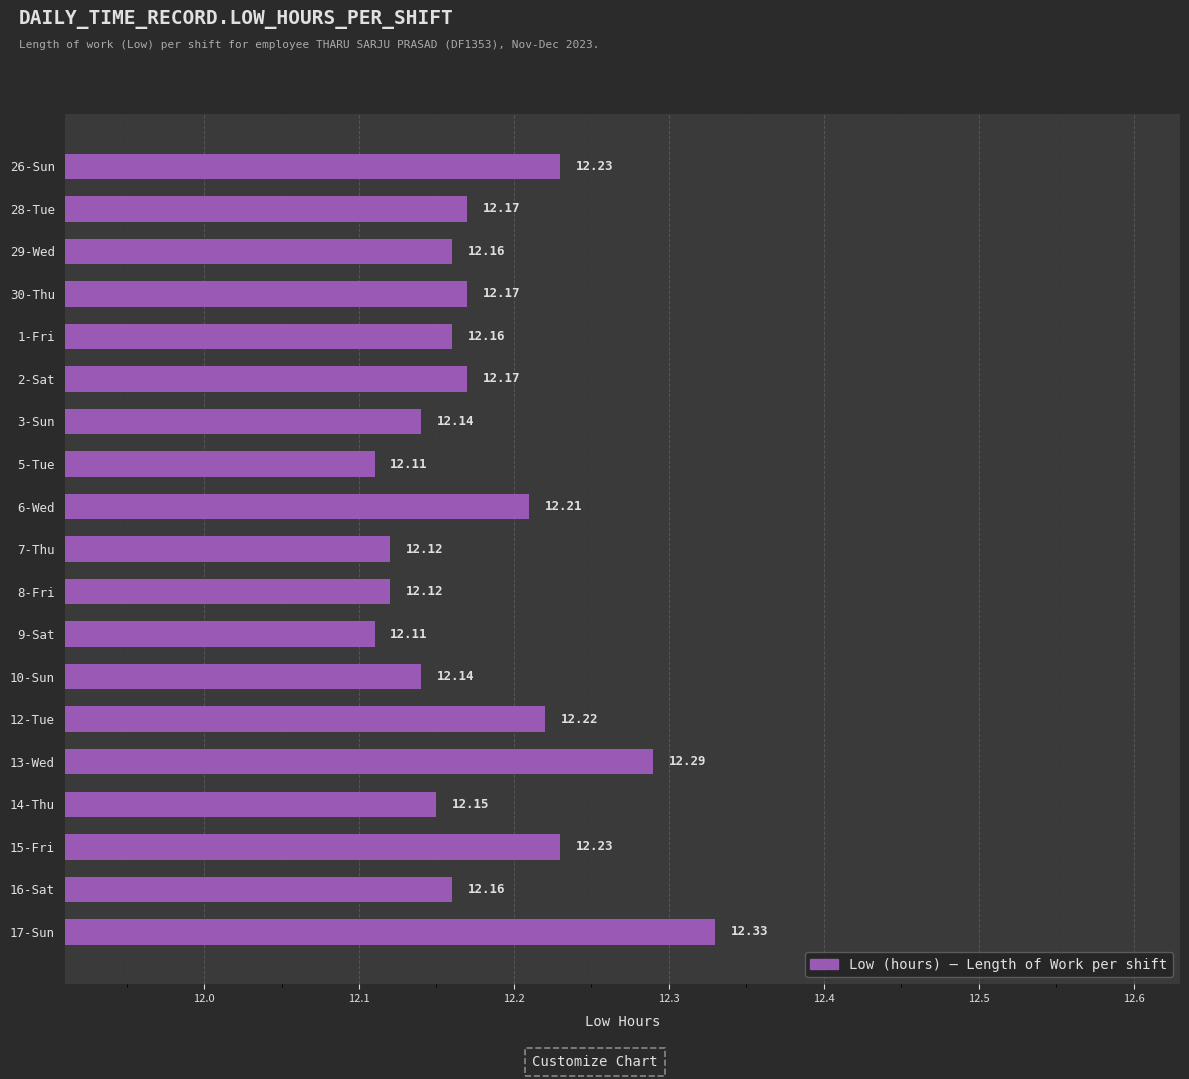

Are the bars horizontal?

Yes